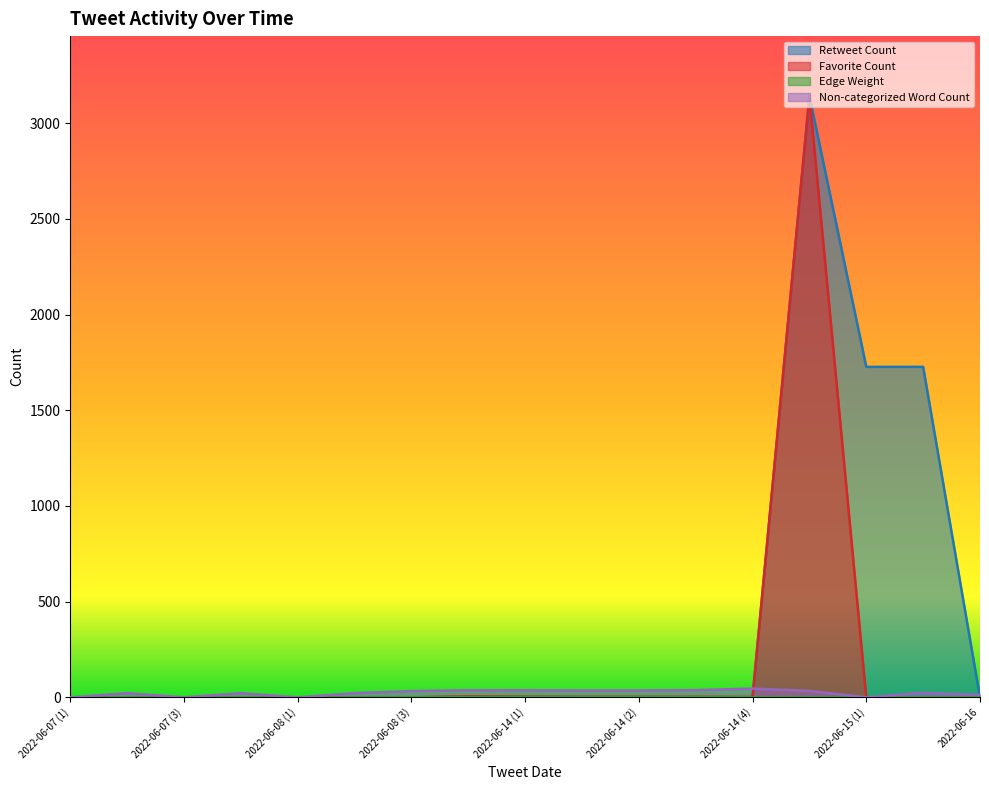

Read the Edge Weight value at 2019-06-26.

1